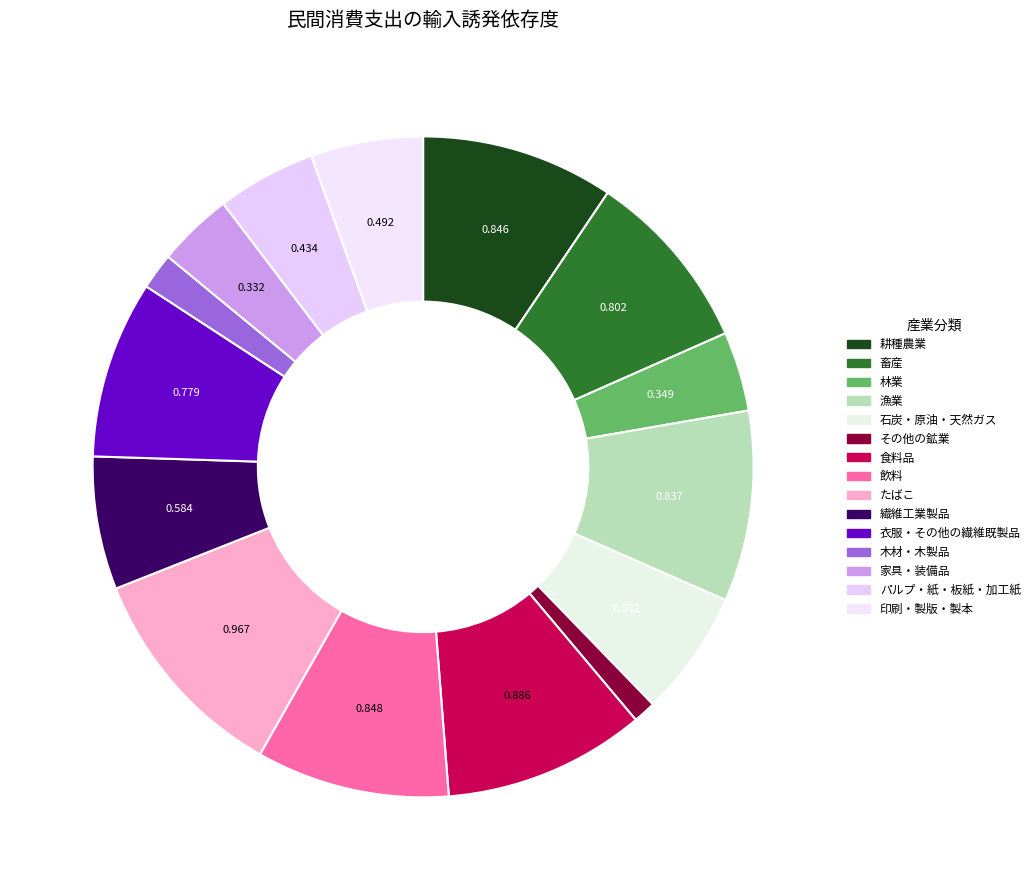

To the nearest percent, what percentage of the pie is 漁業?

9%